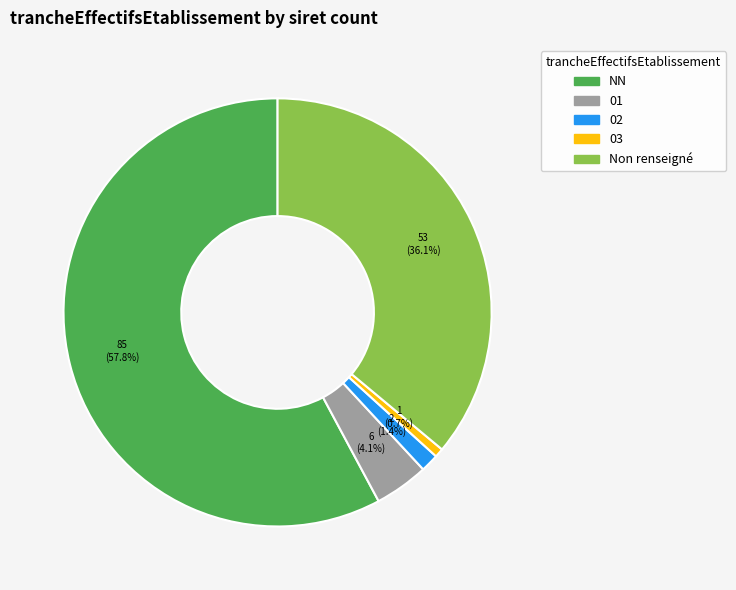

Approximately how many times larger is the value at NN compared to Non renseigné?

1.6